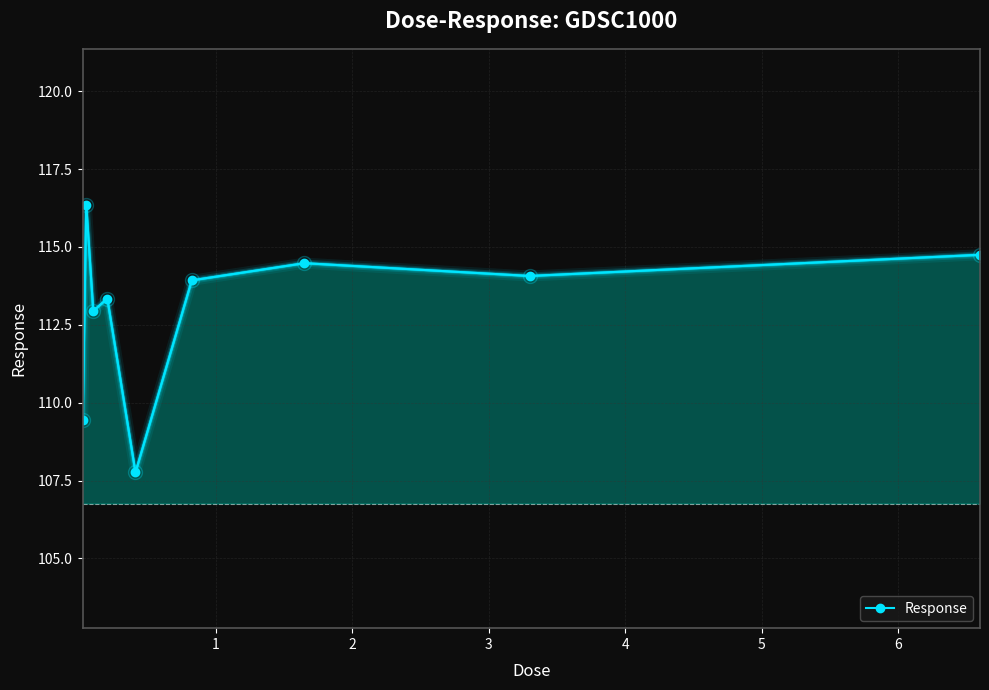

What is the value of the 5th point from the left?

107.8